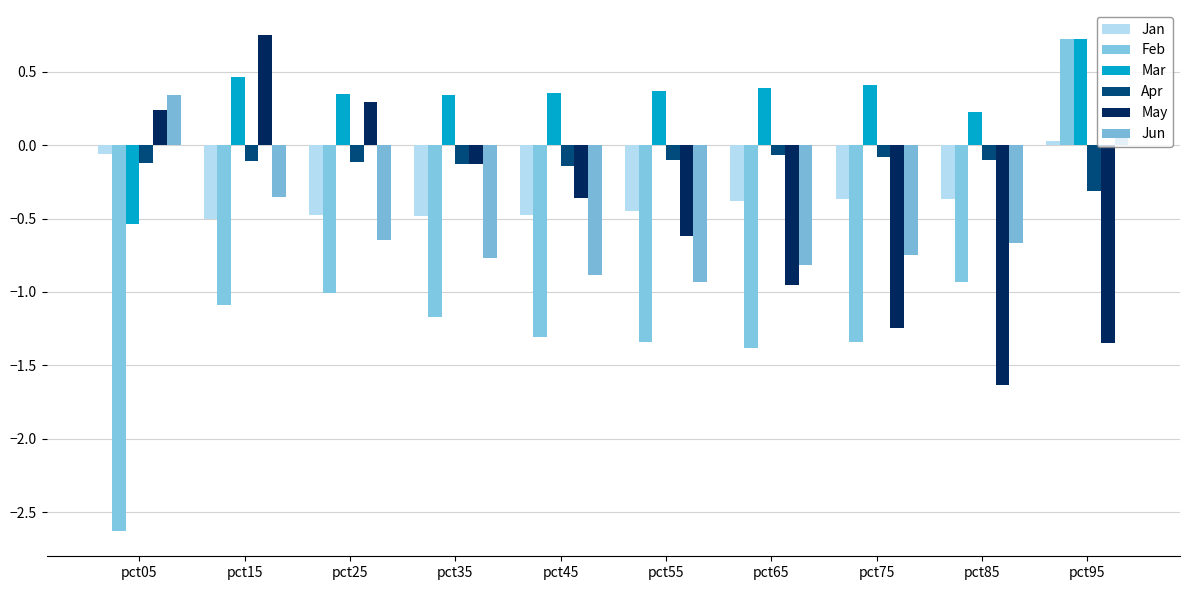

Reading left to right, extract all data points from this chart.

Jan: -0.1	-0.5	-0.5	-0.5	-0.5	-0.4	-0.4	-0.4	-0.4	0.0
Feb: -2.6	-1.1	-1.0	-1.2	-1.3	-1.3	-1.4	-1.3	-0.9	0.7
Mar: -0.5	0.5	0.4	0.3	0.4	0.4	0.4	0.4	0.2	0.7
Apr: -0.1	-0.1	-0.1	-0.1	-0.1	-0.1	-0.1	-0.1	-0.1	-0.3
May: 0.2	0.8	0.3	-0.1	-0.4	-0.6	-1.0	-1.2	-1.6	-1.3
Jun: 0.3	-0.4	-0.6	-0.8	-0.9	-0.9	-0.8	-0.7	-0.7	0.1